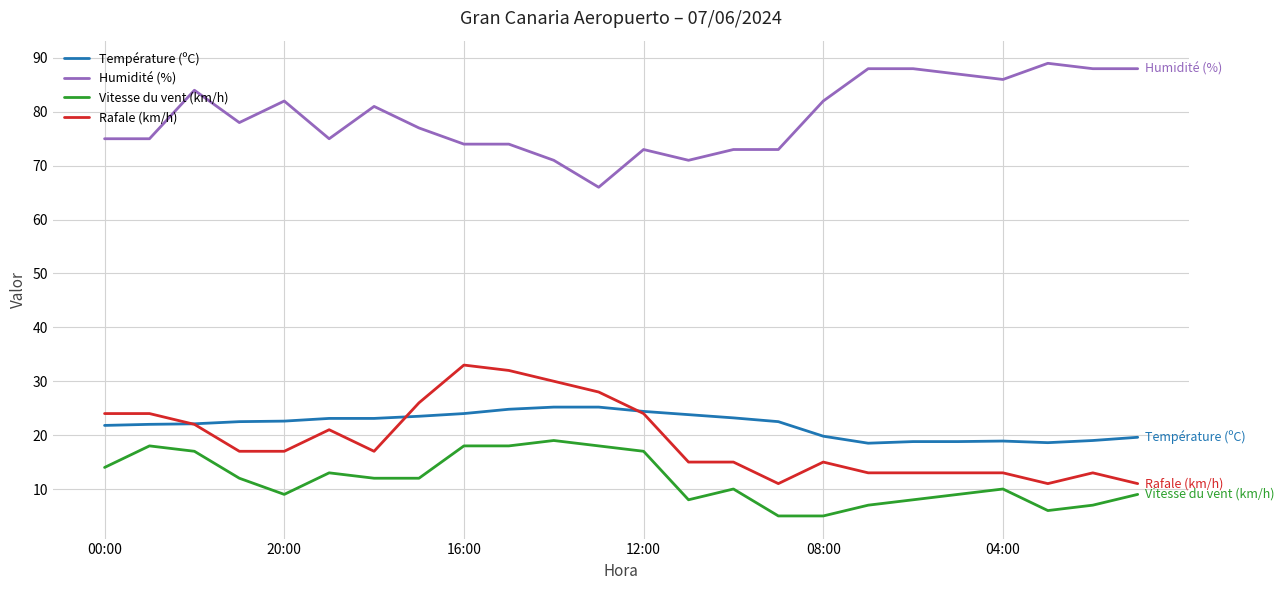

What is the greatest value displayed?

89.0